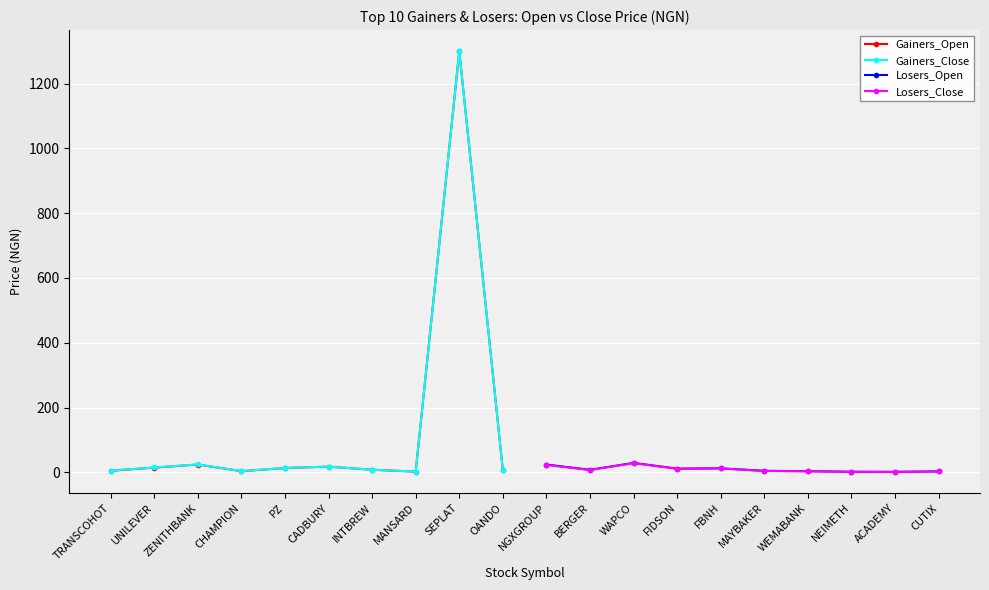

What is the maximum value for Losers_Open?

29.0